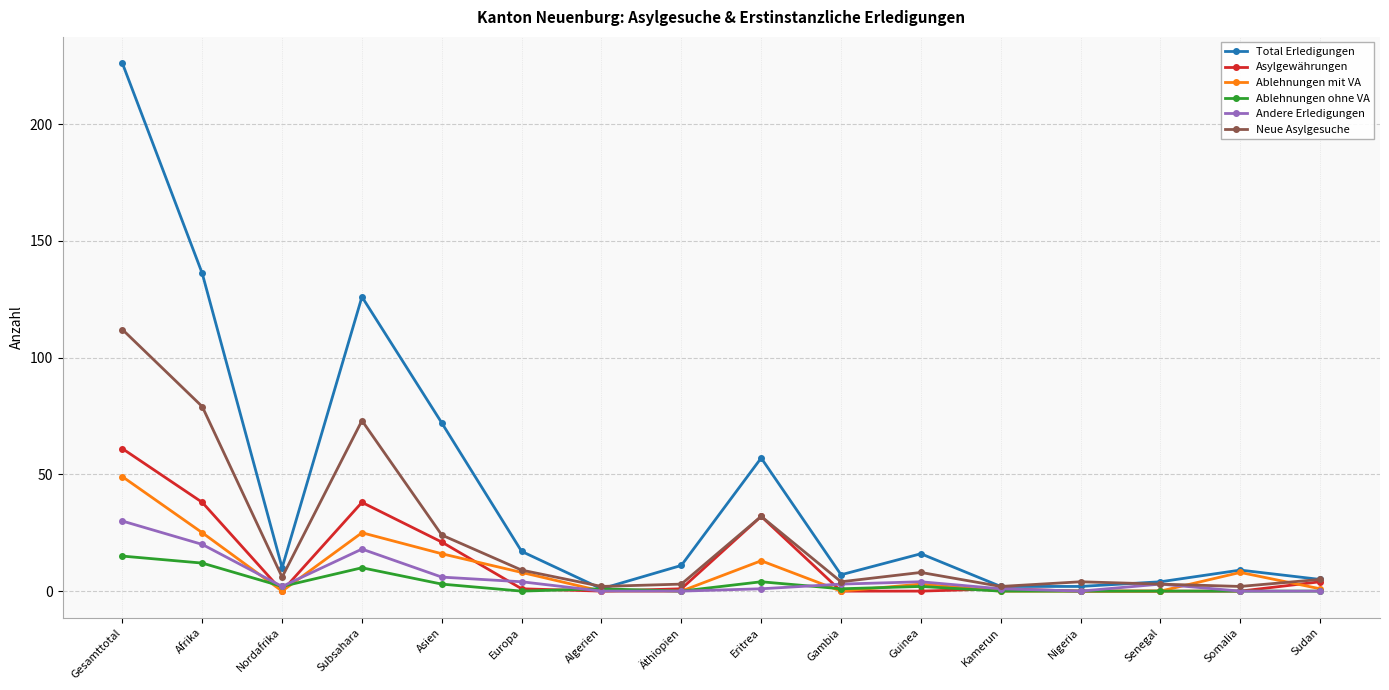

How many lines are shown in the chart?

6